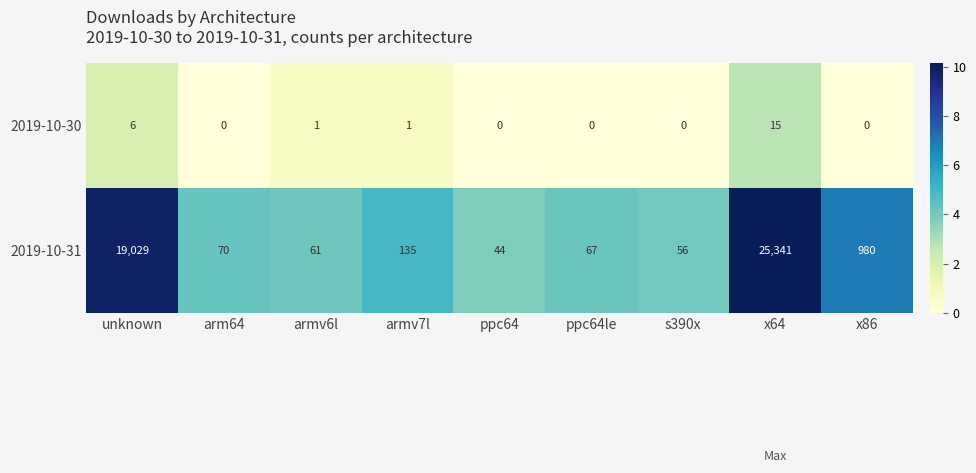

At how many categories does at least one series exceed 9?

9